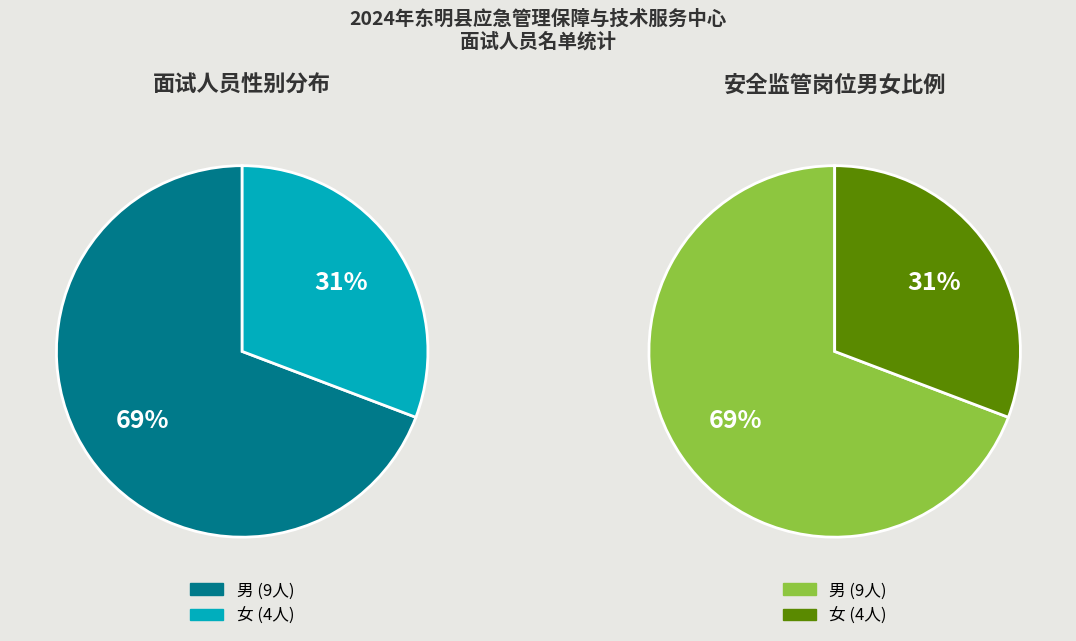

How many slices are in this pie chart?

2